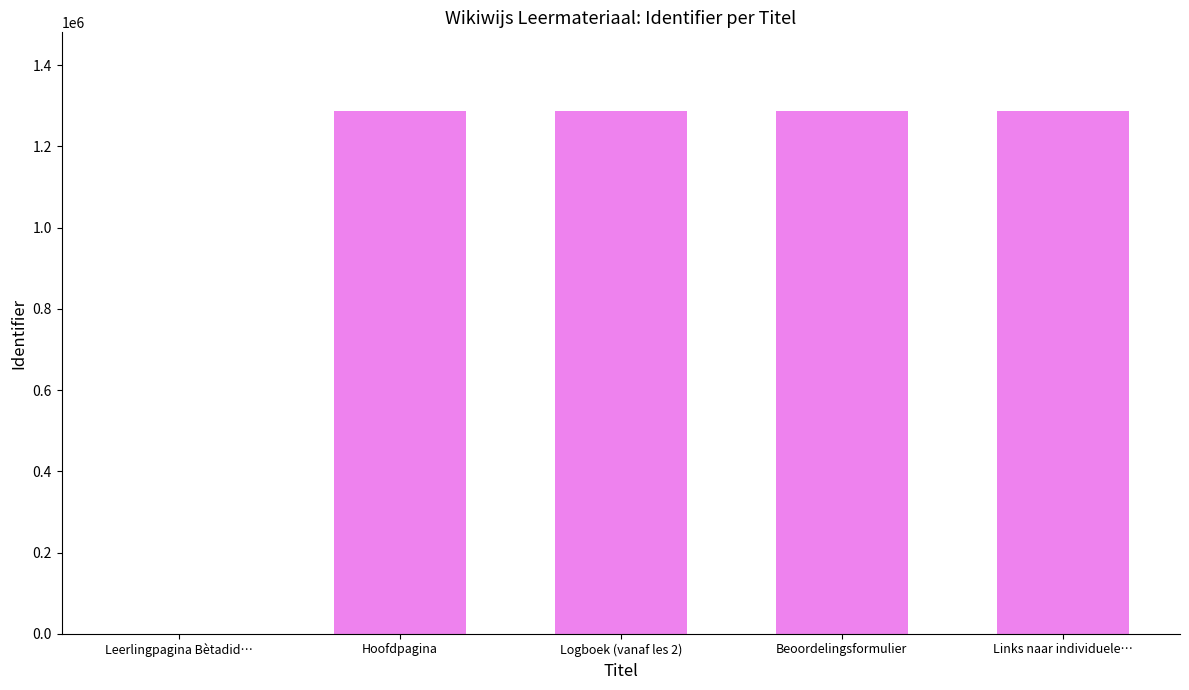

Does the chart contain stacked bars?

No